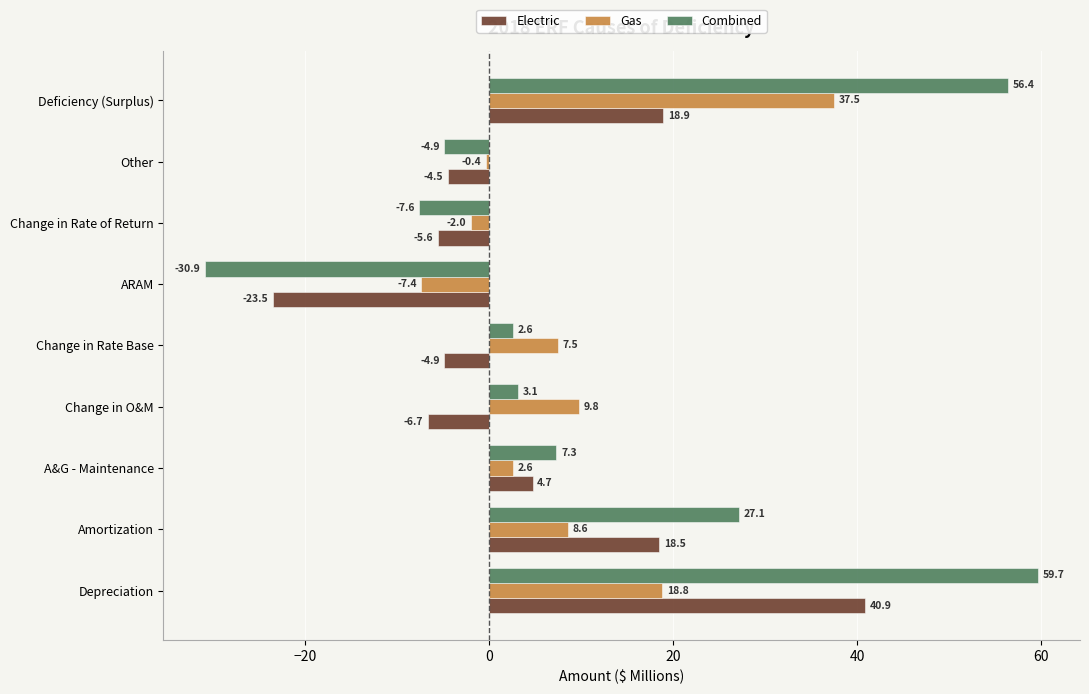

Rank the series by their maximum value, from highest to lowest.

Combined, Electric, Gas